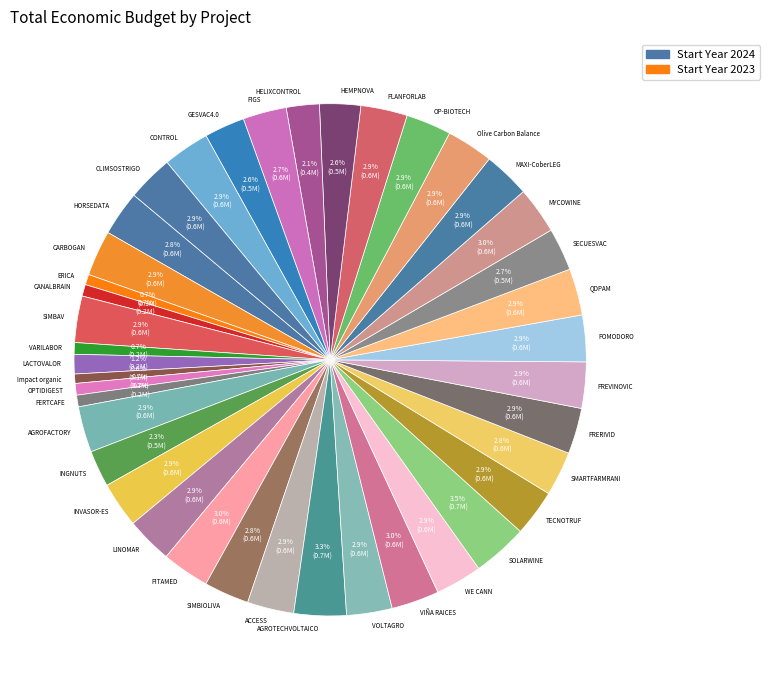

What percentage do HELIXCONTROL and PITAMED together represent?

5.1%